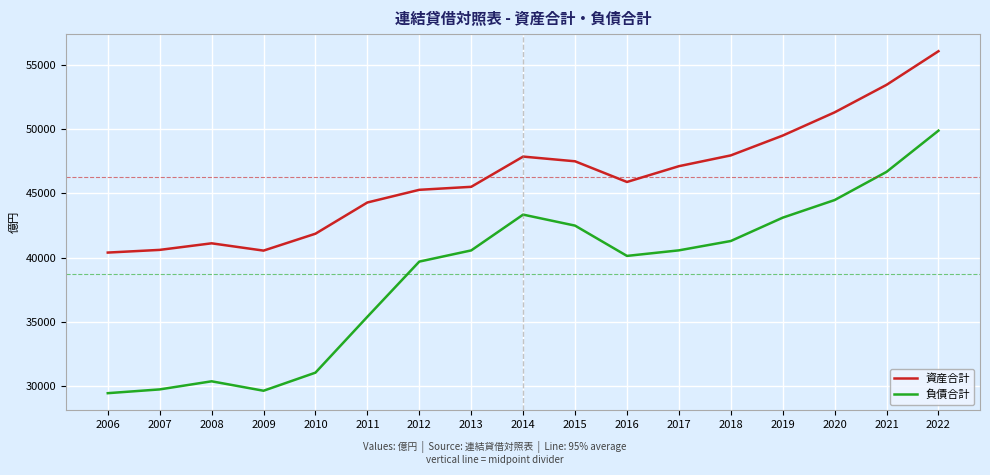

Rank the series by their maximum value, from highest to lowest.

資産合計, 負債合計